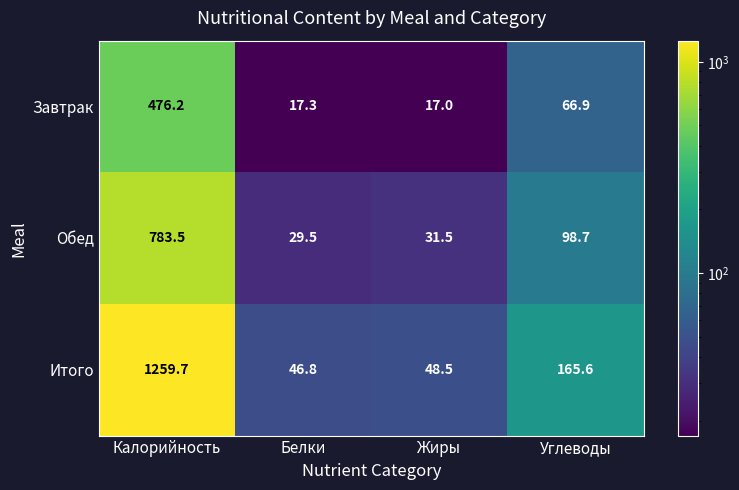

List the series in order of their overall mean, lowest first.

Завтрак, Обед, Итого